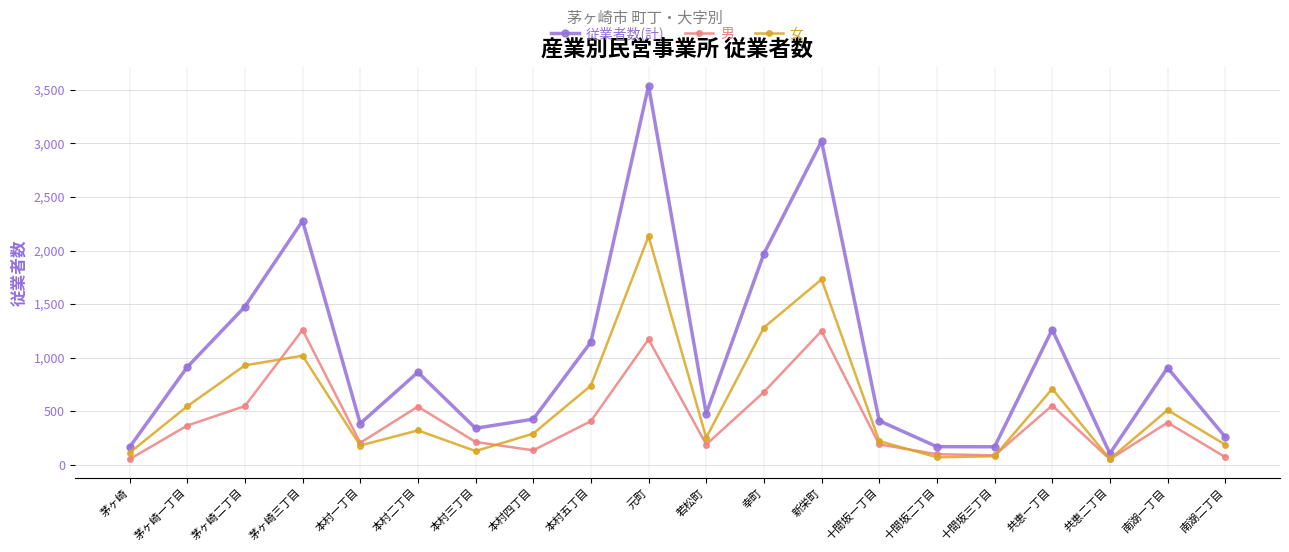

Does the chart have visible grid lines?

Yes